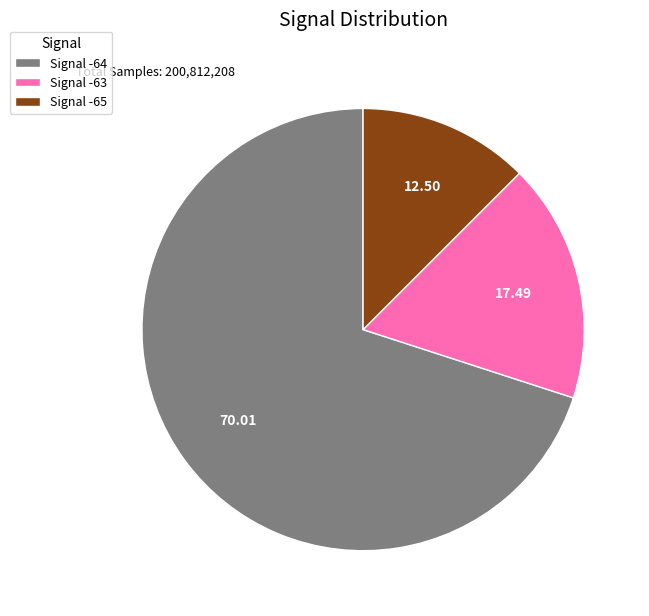

Do Signal -63 and Signal -64 together represent more than half of the pie?

Yes